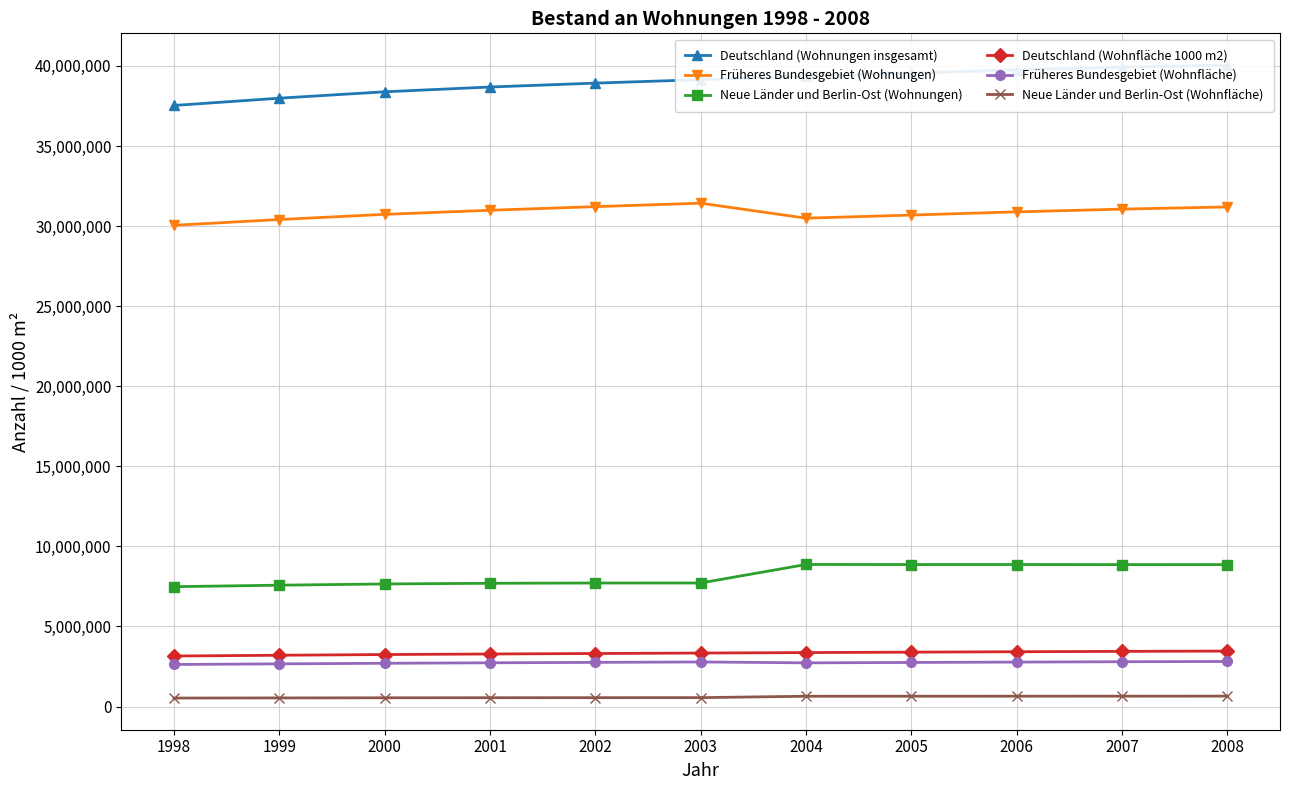

At 1999, list the series in order from largest to smallest.

Deutschland (Wohnungen insgesamt), Früheres Bundesgebiet (Wohnungen), Neue Länder und Berlin-Ost (Wohnungen), Deutschland (Wohnfläche 1000 m2), Früheres Bundesgebiet (Wohnfläche), Neue Länder und Berlin-Ost (Wohnfläche)